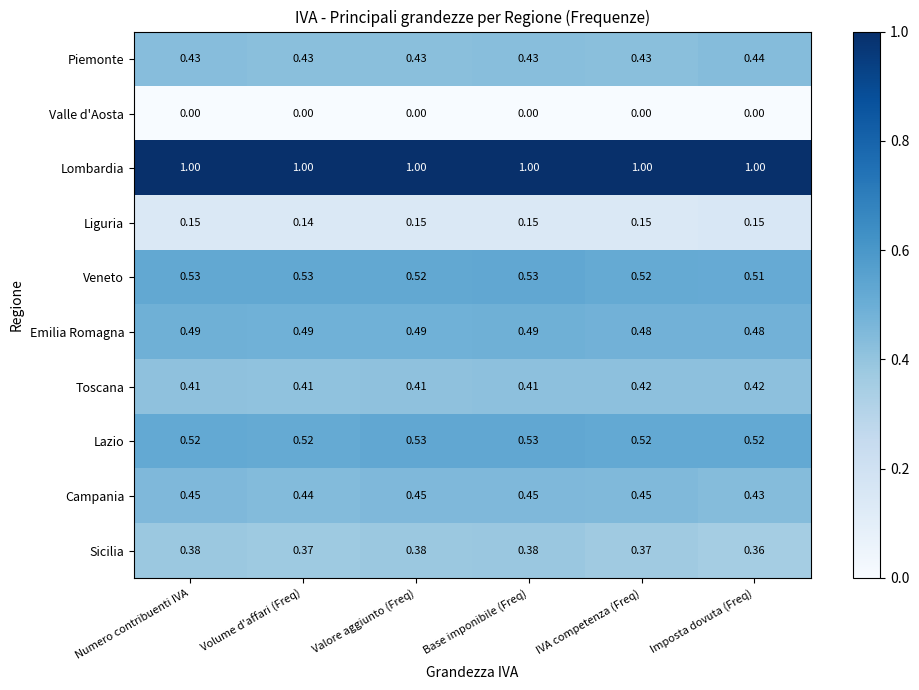

Rank the series at Numero contribuenti IVA from lowest to highest value.

Valle d'Aosta, Liguria, Sicilia, Toscana, Piemonte, Campania, Emilia Romagna, Lazio, Veneto, Lombardia